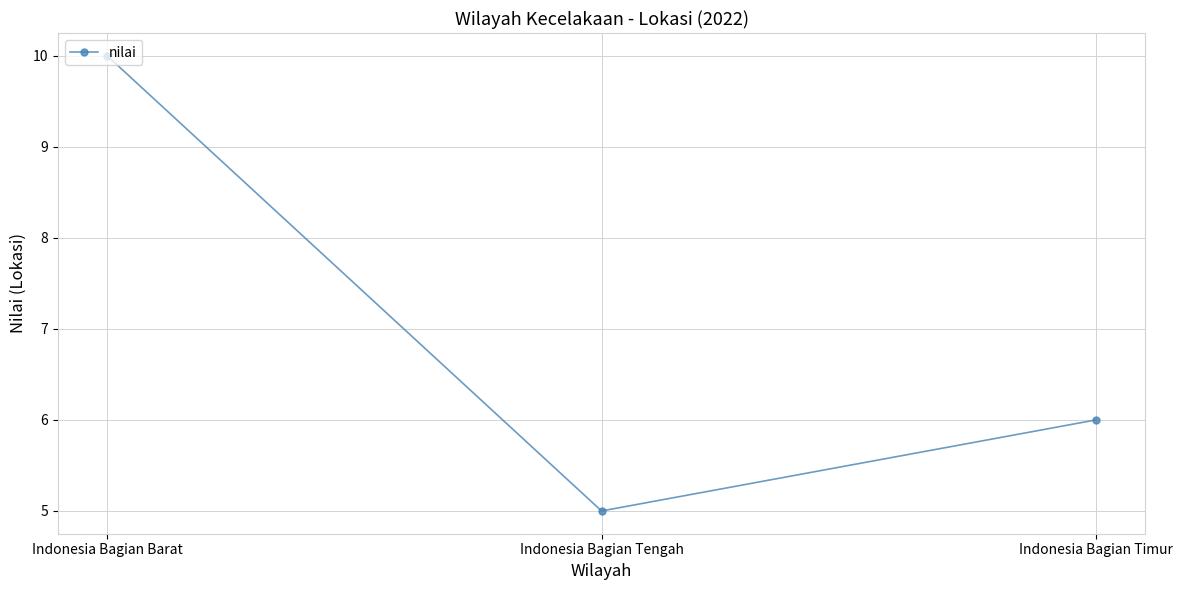

What is the change in value from Indonesia Bagian Tengah to Indonesia Bagian Timur?

+1